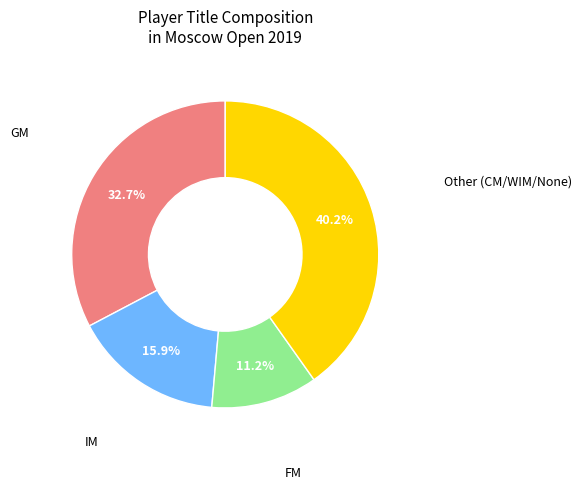

How many segments does this pie chart have?

4